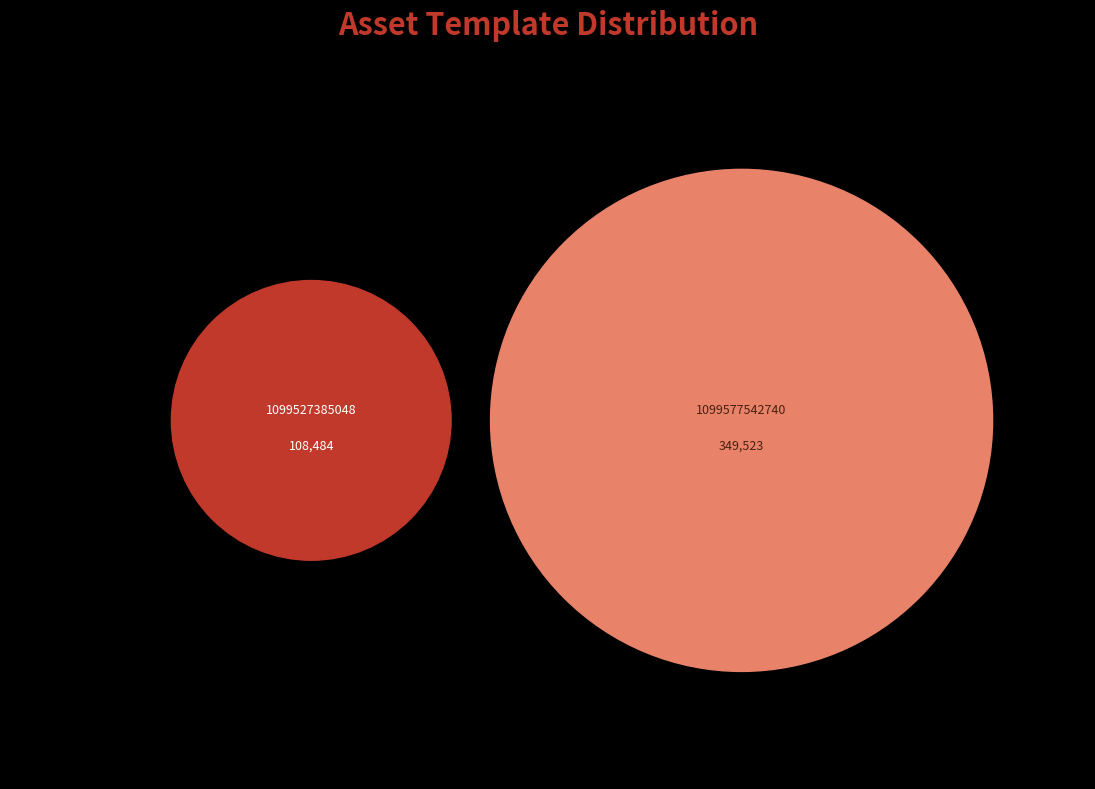

What is the smallest slice in the pie chart?

1099527385048